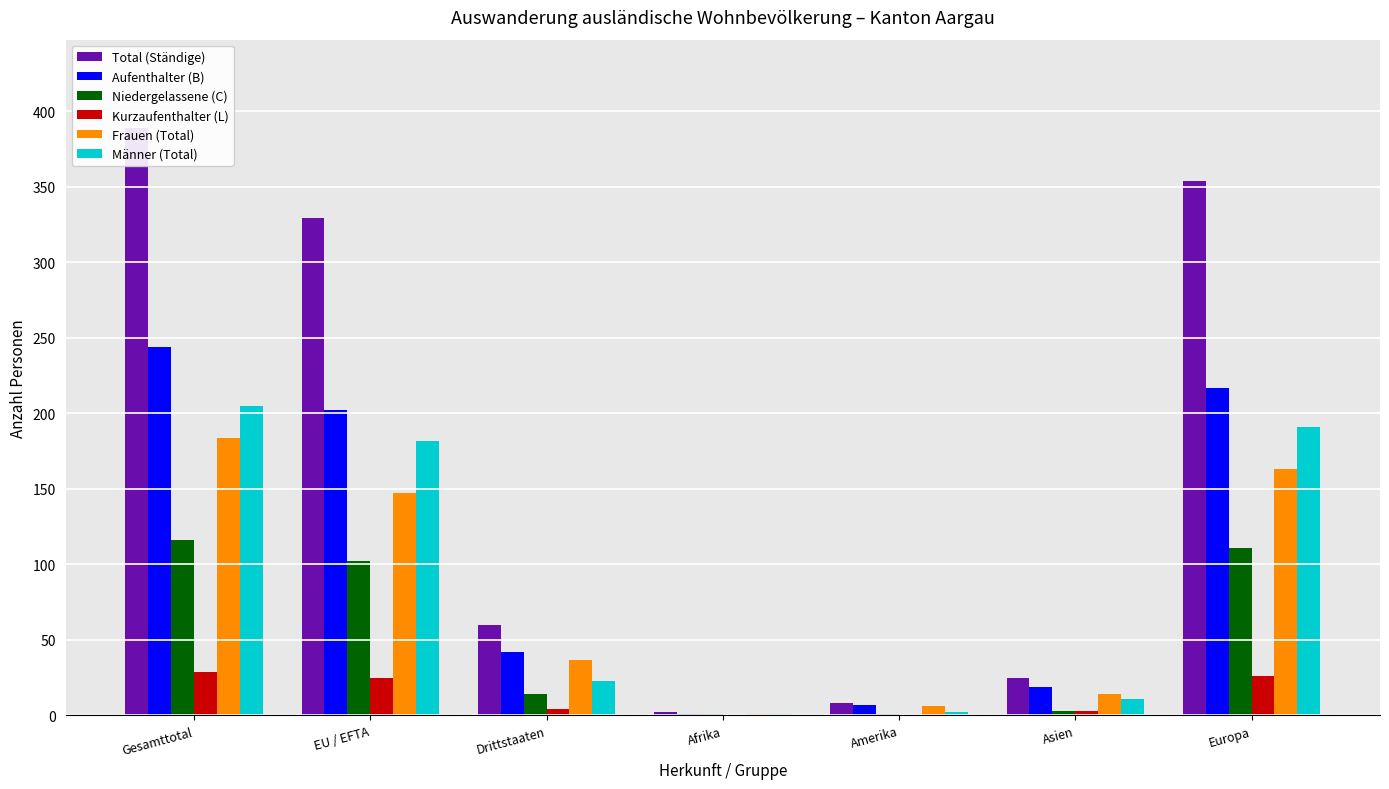

What is the value of the Männer (Total) bar at the 5th from the left?

2